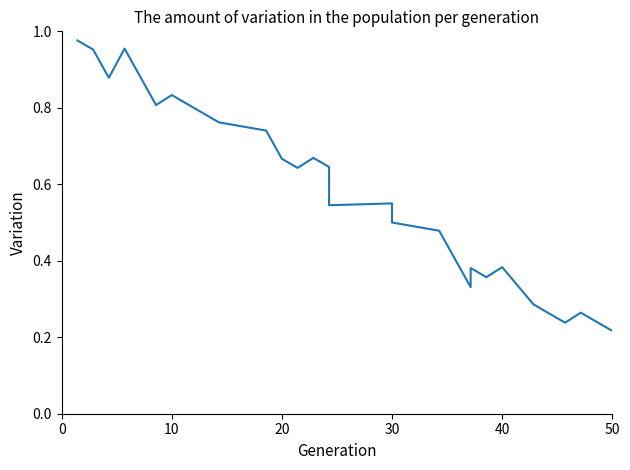

How many lines are shown in the chart?

1